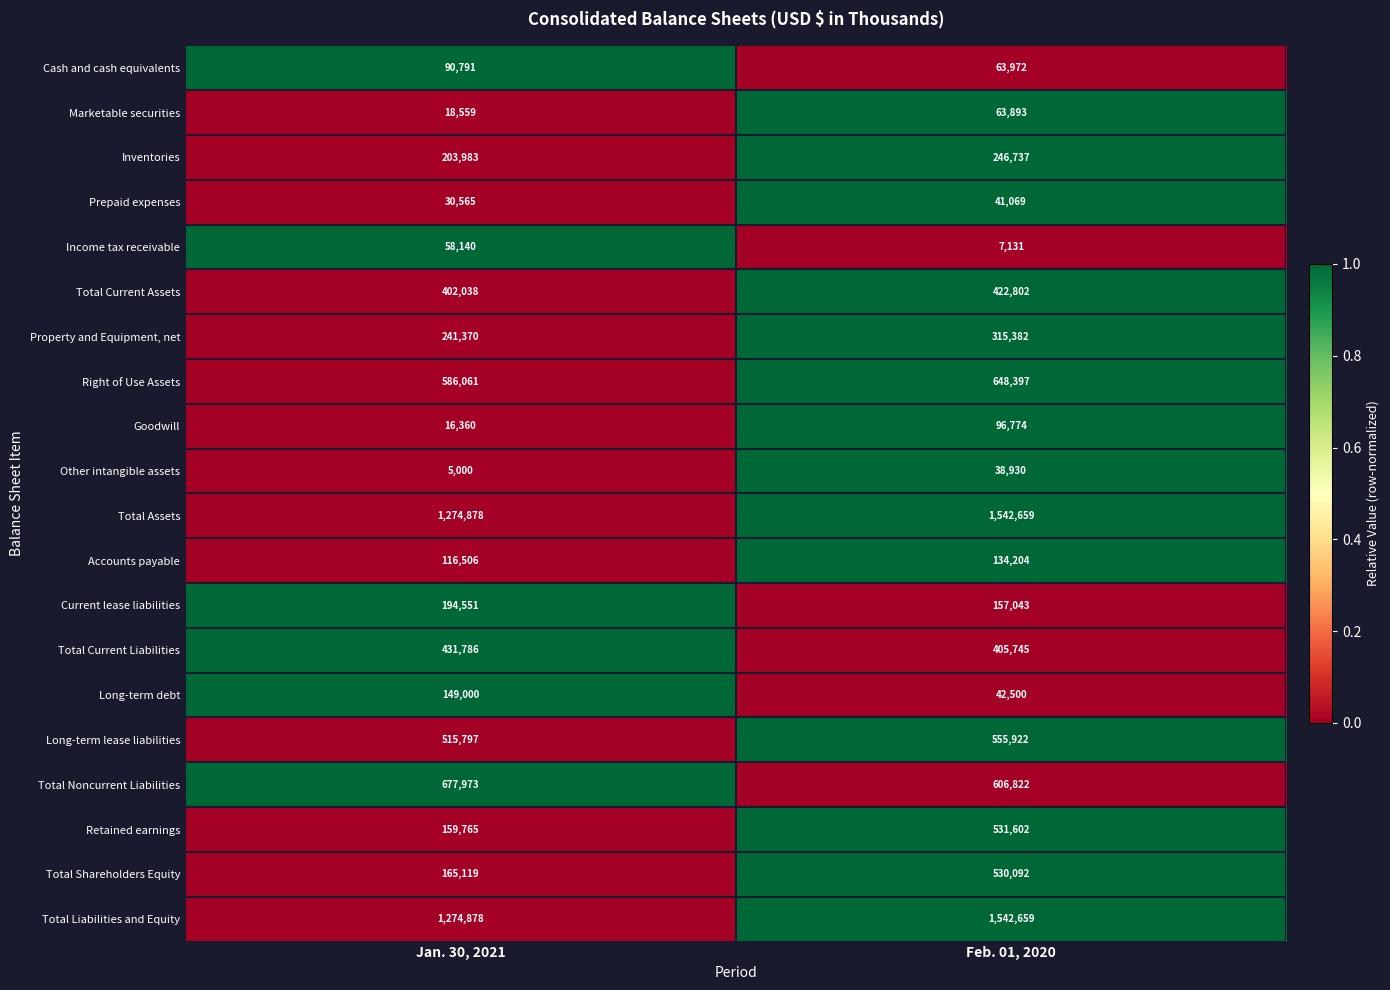

Rank the categories by Marketable securities value from highest to lowest.

Feb. 01, 2020, Jan. 30, 2021